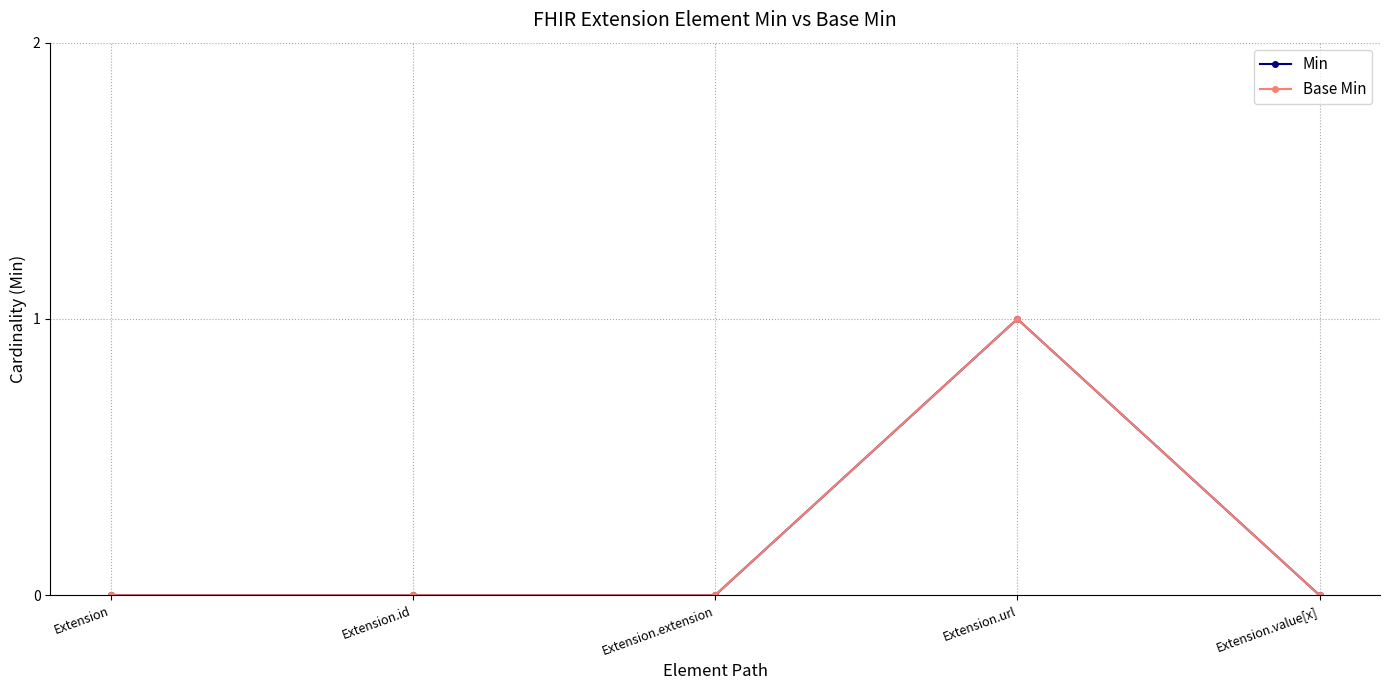

What is the label of the 5th point from the right?

Extension